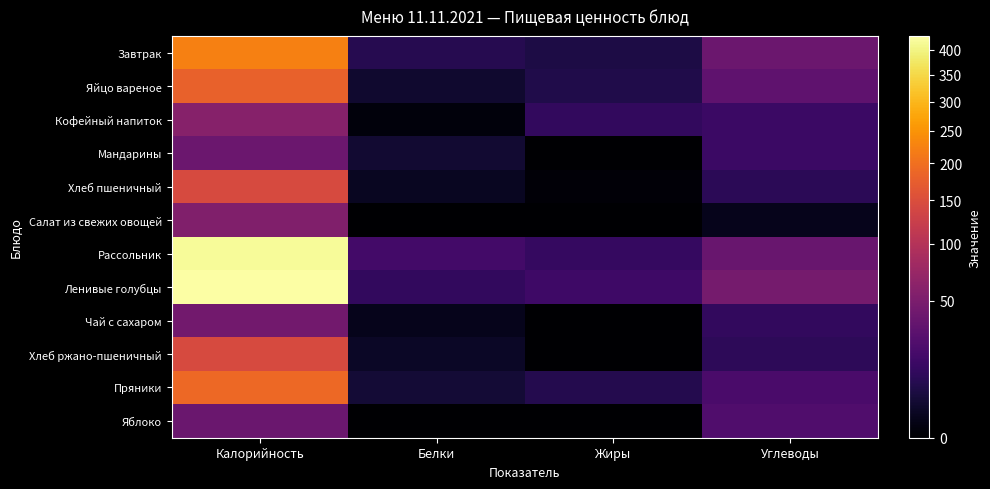

Reading right to left, list all the values displayed in this chart.

Завтрак: Углеводы=39.0	Жиры=6.0	Белки=8.2	Калорийность=224.0
Яйцо вареное: Углеводы=31.4	Жиры=6.9	Белки=3.0	Калорийность=180.0
Кофейный напиток: Углеводы=15.0	Жиры=12.0	Белки=0.2	Калорийность=58.0
Мандарины: Углеводы=15.0	Жиры=0.0	Белки=3.4	Калорийность=39.0
Хлеб пшеничный: Углеводы=9.9	Жиры=0.1	Белки=1.5	Калорийность=145.0
Салат из свежих овощей: Углеводы=1.0	Жиры=0.0	Белки=0.0	Калорийность=54.0
Рассольник: Углеводы=37.0	Жиры=13.0	Белки=18.0	Калорийность=418.0
Ленивые голубцы: Углеводы=46.0	Жиры=16.0	Белки=12.0	Калорийность=429.0
Чай с сахаром: Углеводы=12.0	Жиры=0.0	Белки=1.0	Калорийность=44.0
Хлеб ржано-пшеничный: Углеводы=10.0	Жиры=0.0	Белки=2.0	Калорийность=145.0
Пряники: Углеводы=21.0	Жиры=8.0	Белки=4.0	Калорийность=190.0
Яблоко: Углеводы=24.0	Жиры=0.0	Белки=0.0	Калорийность=38.0